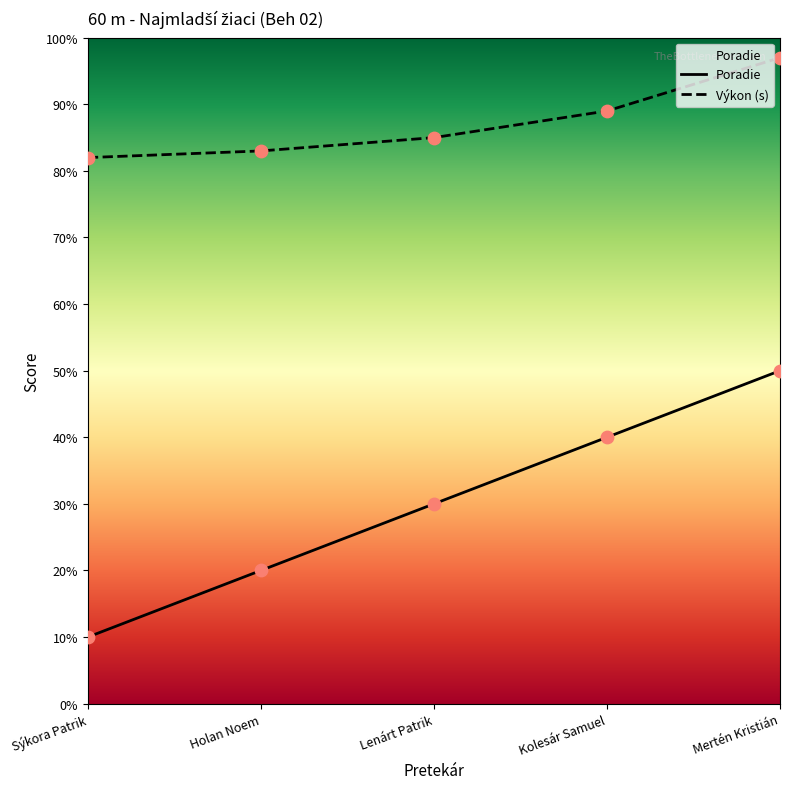

What are all the series names shown in the legend?

Poradie, Výkon (s)